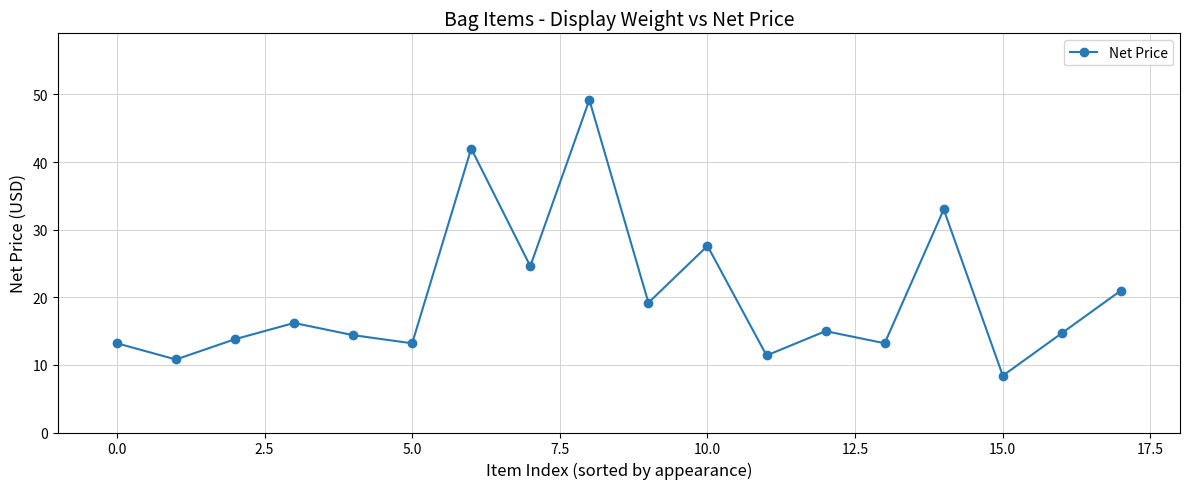

How many series are shown in this chart?

1